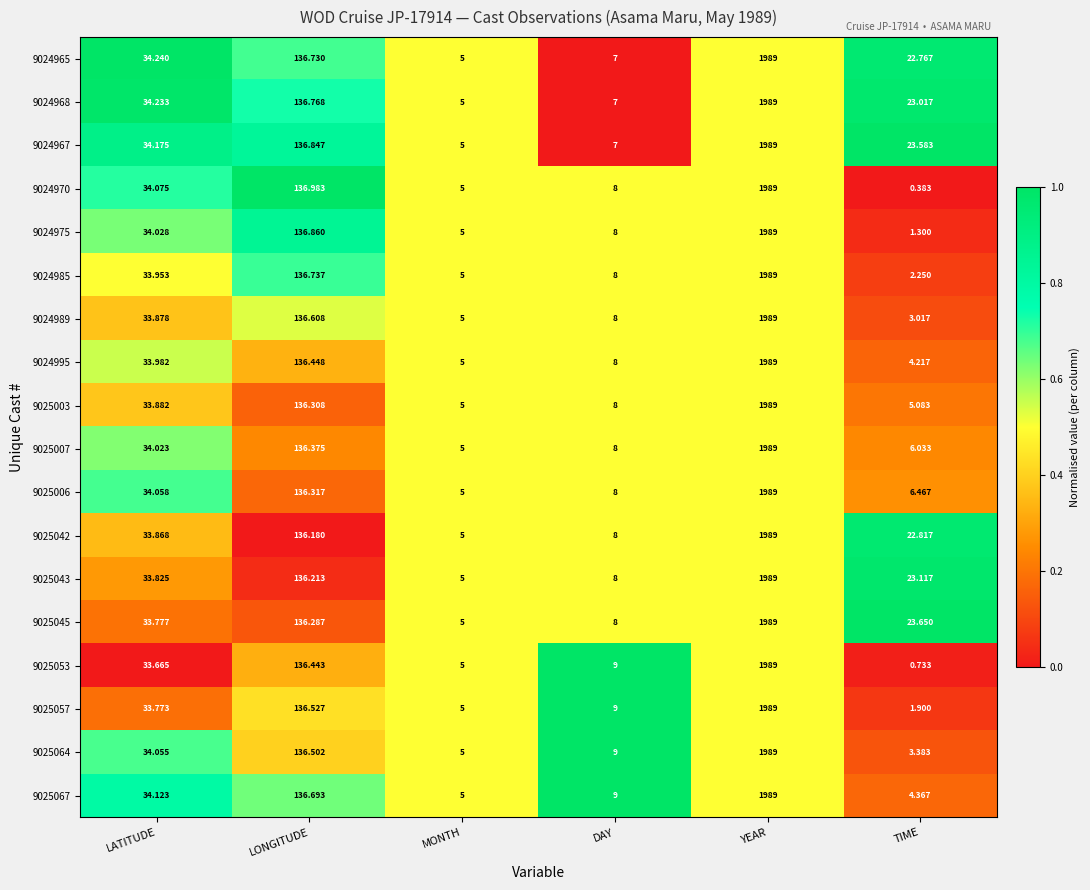

Where is 9025003 nearest to the value 997?

LONGITUDE